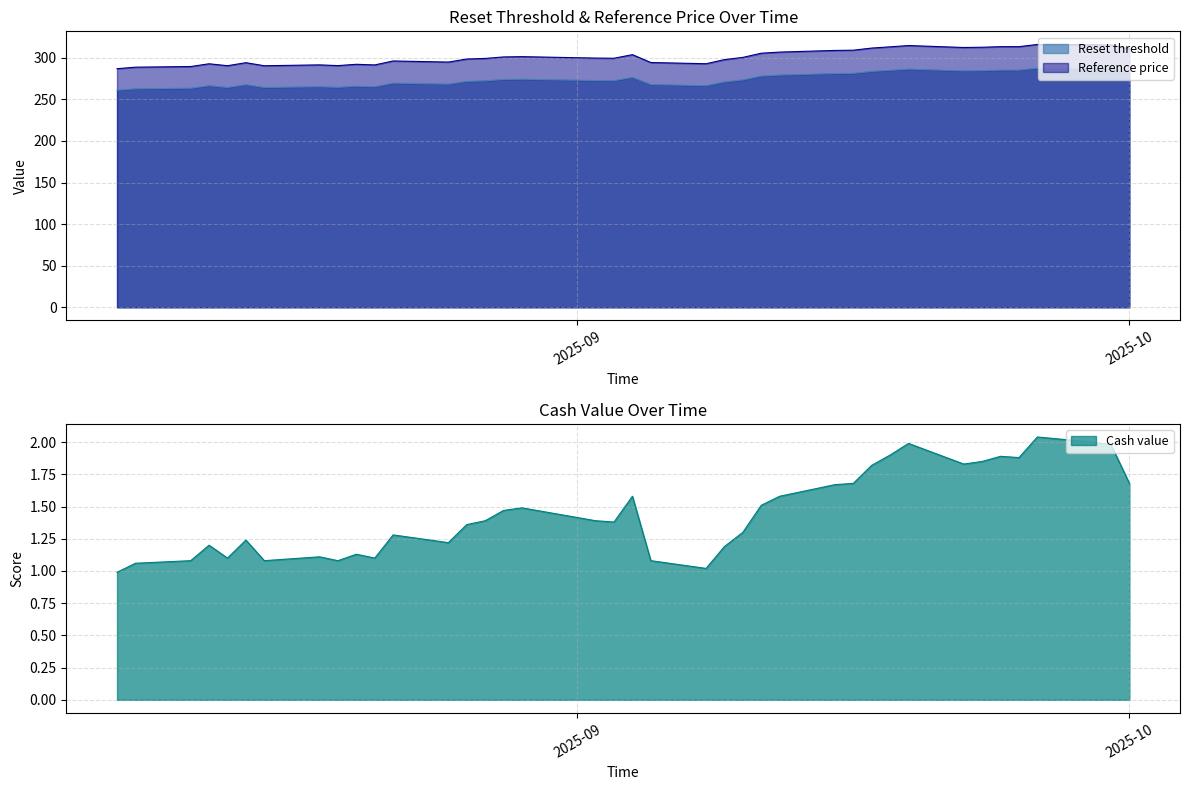

At 2025-09-24, list the series in order from smallest to largest.

Cash value, Reset threshold, Reference price